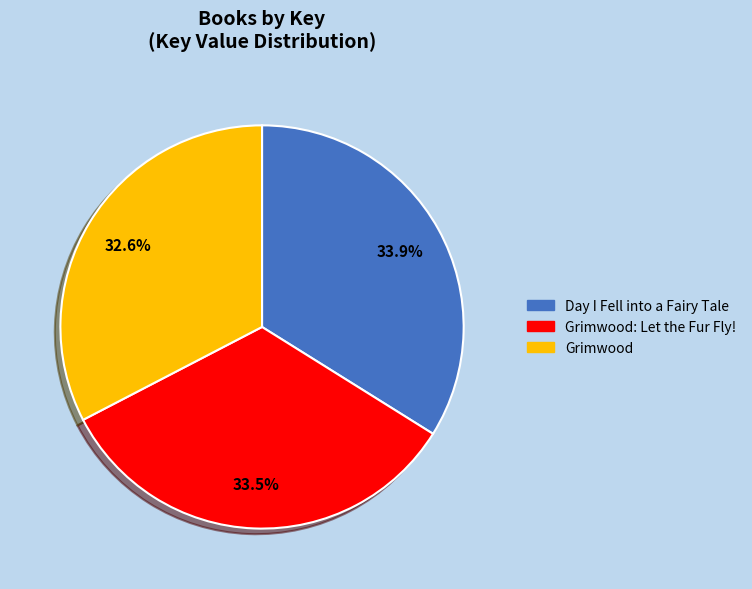

Does any single category account for the majority?

No